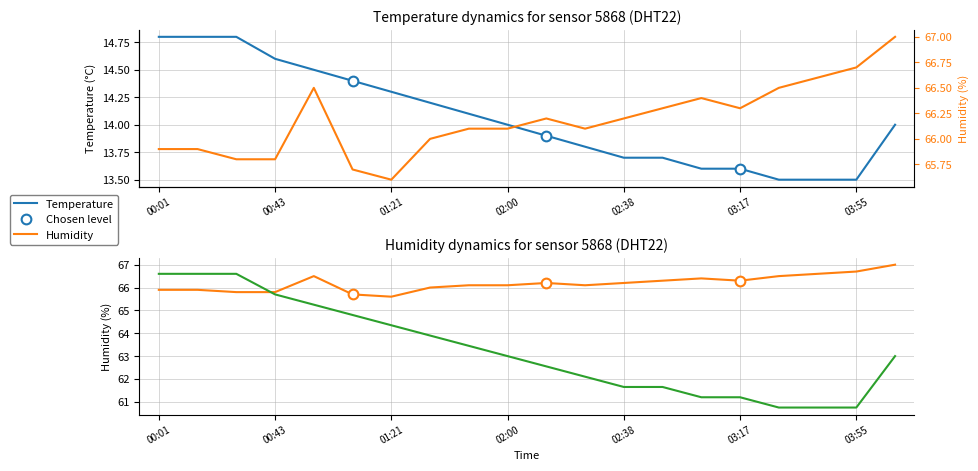

How many data points in temperature are less than 63?

9